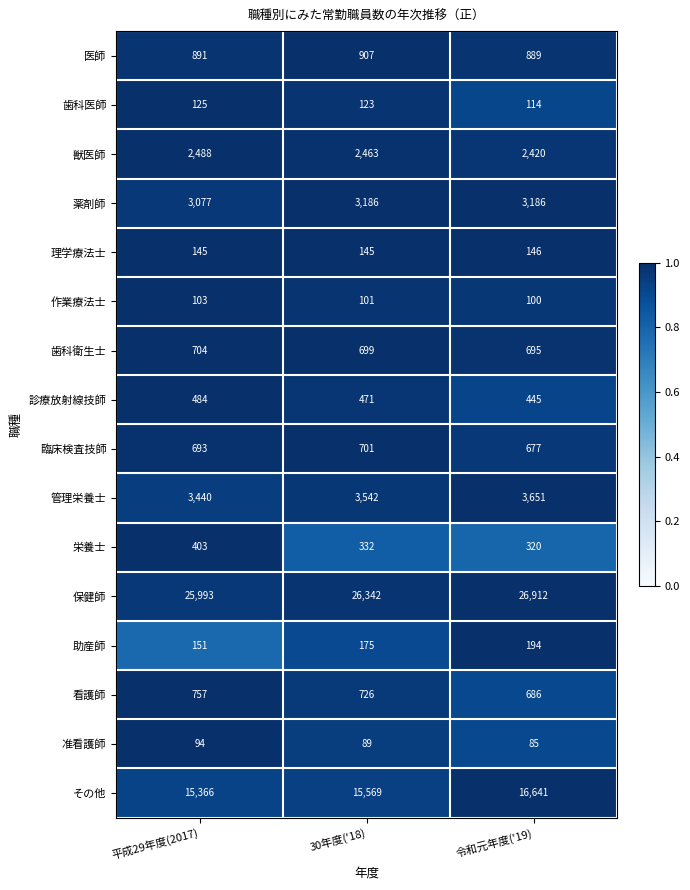

Rank the series by their maximum value, from highest to lowest.

保健師, その他, 管理栄養士, 薬剤師, 獣医師, 医師, 看護師, 歯科衛生士, 臨床検査技師, 診療放射線技師, 栄養士, 助産師, 理学療法士, 歯科医師, 作業療法士, 准看護師